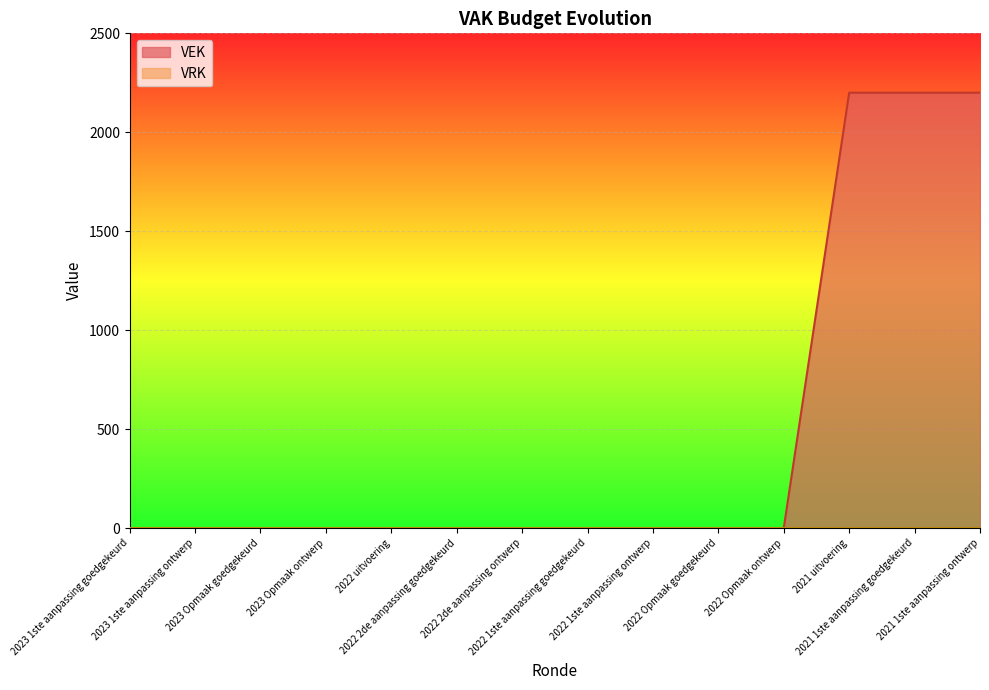

Reading left to right, what are all the values shown in this chart?

2023 1ste aanpassing goedgekeurd=0	2023 1ste aanpassing ontwerp=0	2023 Opmaak goedgekeurd=0	2023 Opmaak ontwerp=0	2022 uitvoering=0	2022 2de aanpassing goedgekeurd=0	2022 2de aanpassing ontwerp=0	2022 1ste aanpassing goedgekeurd=0	2022 1ste aanpassing ontwerp=0	2022 Opmaak goedgekeurd=0	2022 Opmaak ontwerp=0	2021 uitvoering=2200	2021 1ste aanpassing goedgekeurd=2200	2021 1ste aanpassing ontwerp=2200